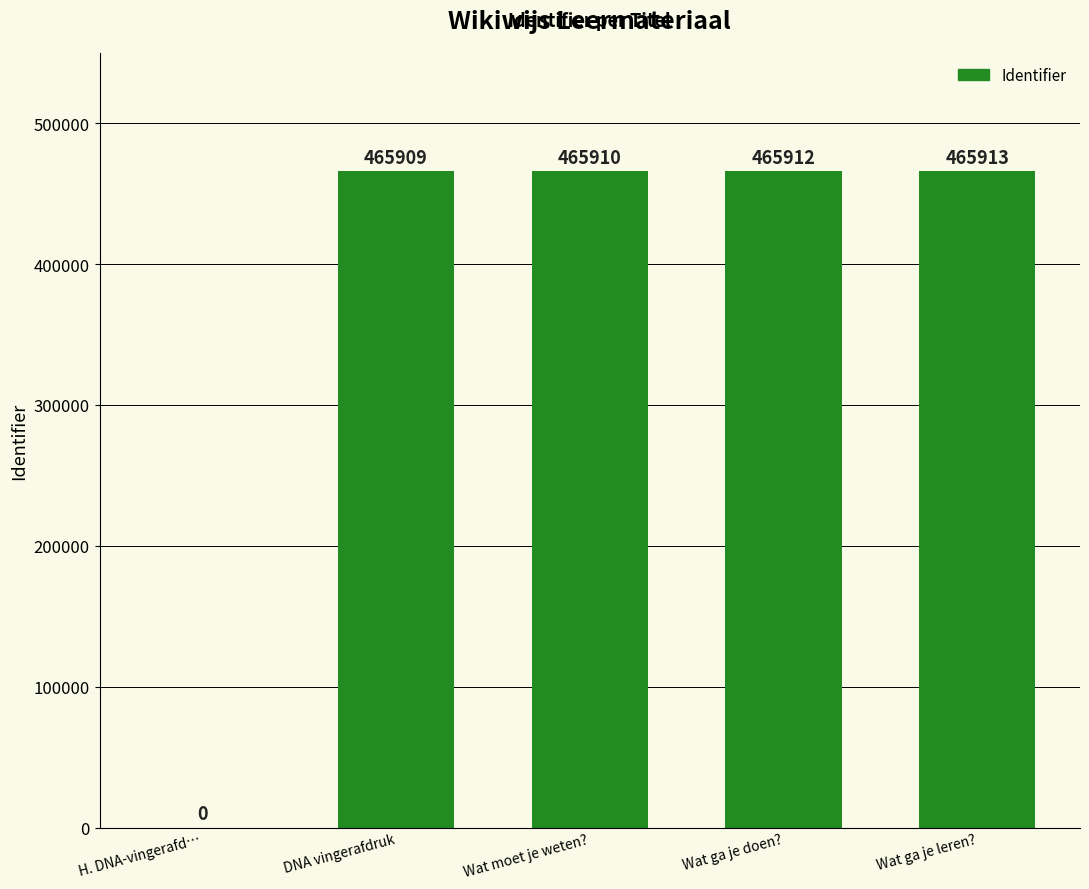

True or false: the data shows 465910 at Wat moet je weten?.

True